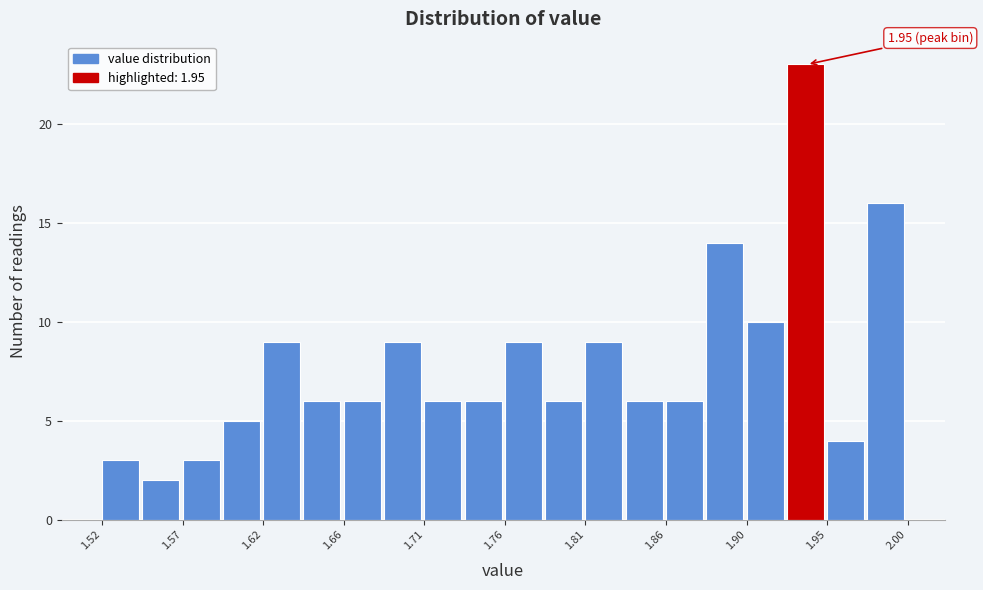

Over which range of the x-axis is the bar tallest?

1.928 to 1.952